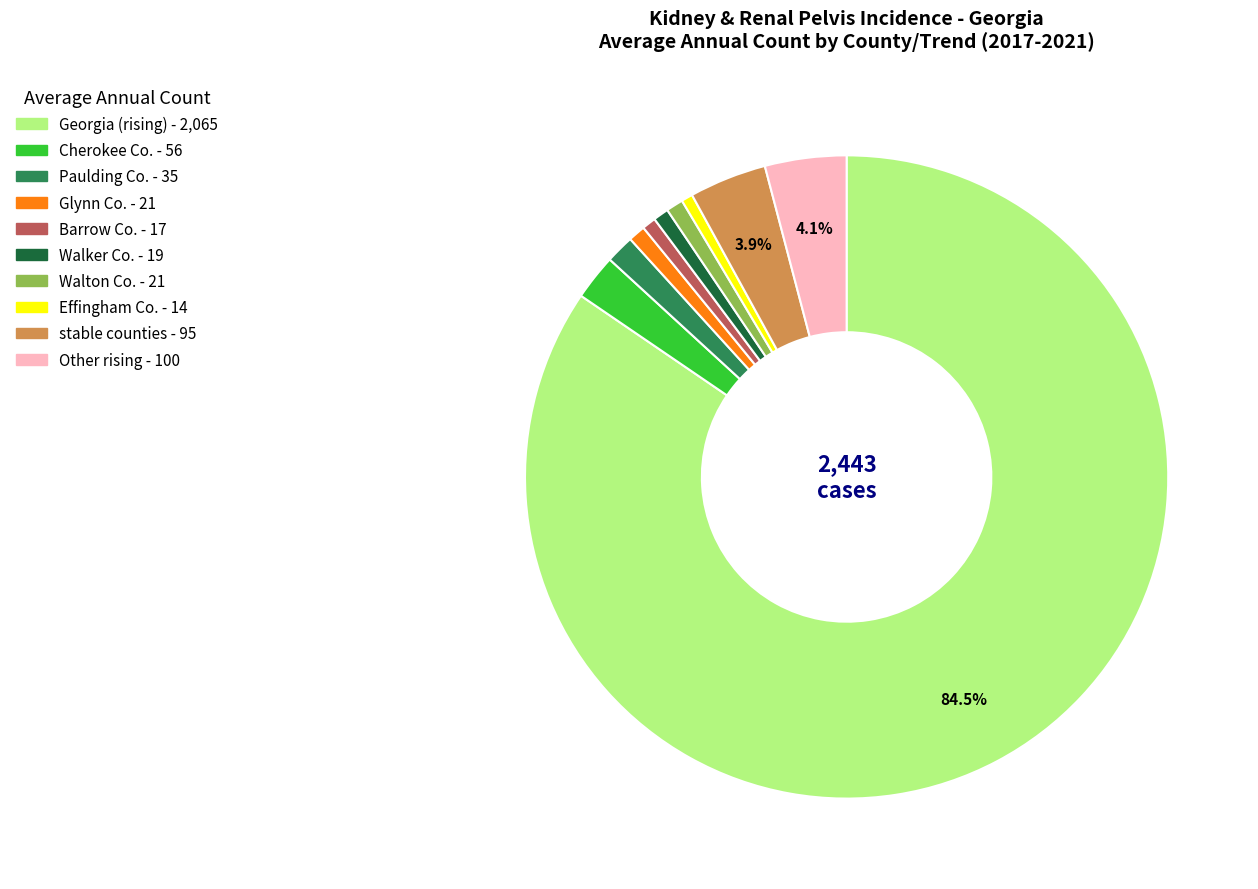

Is there any slice that represents more than half of the pie?

Yes